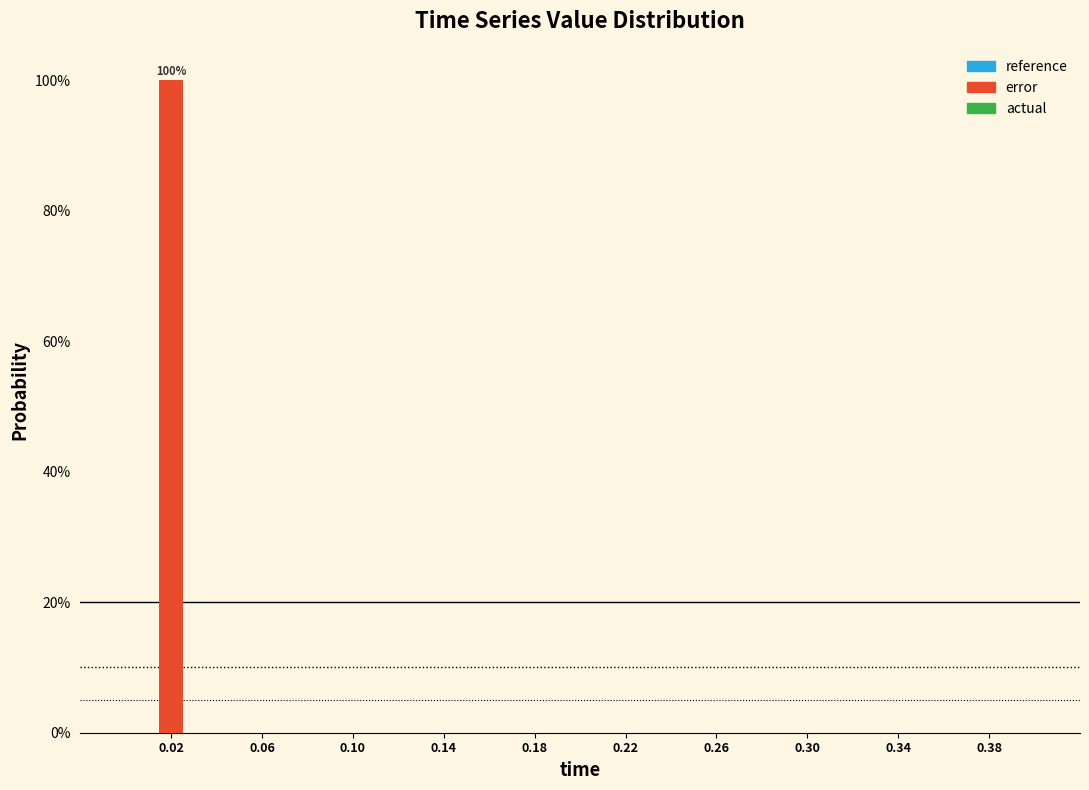

Reading right to left, what are all the values shown in this chart?

0.38=0	0.34=0	0.30=0	0.26=0	0.22=0	0.18=0	0.14=0	0.10=0	0.06=0	0.02=100